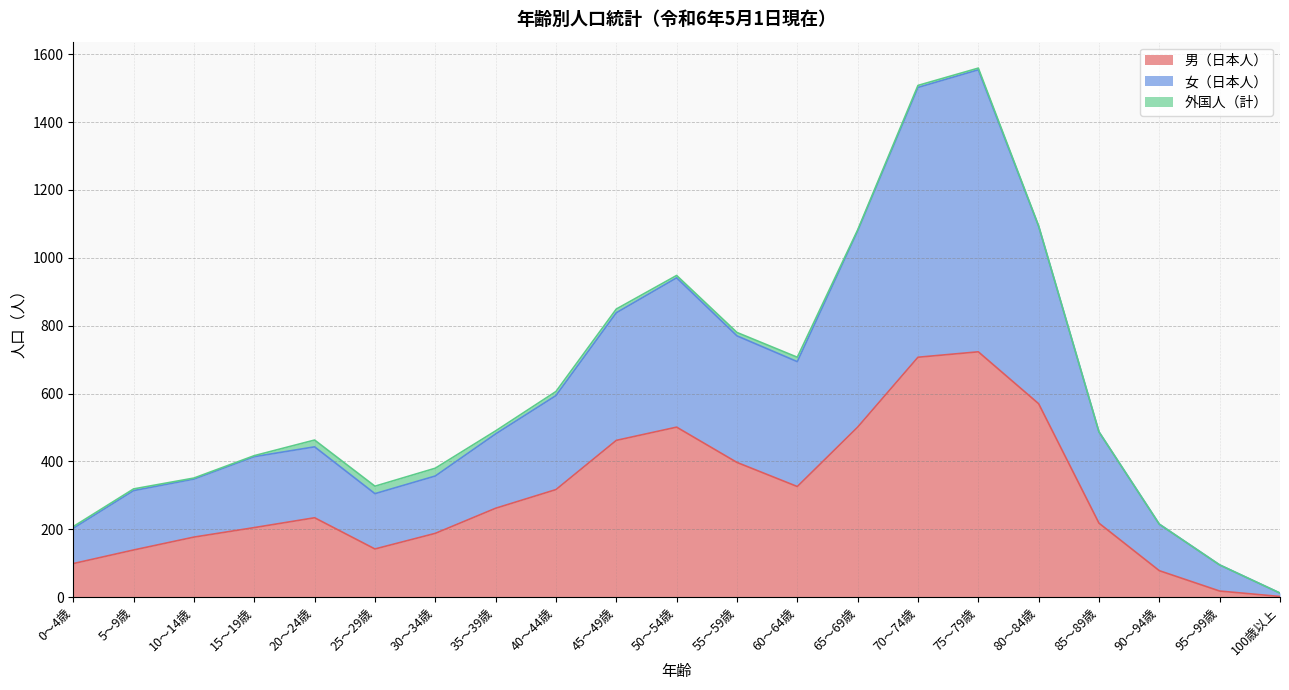

Is it true that 女（日本人） equals 307 at 55～59歳?

False